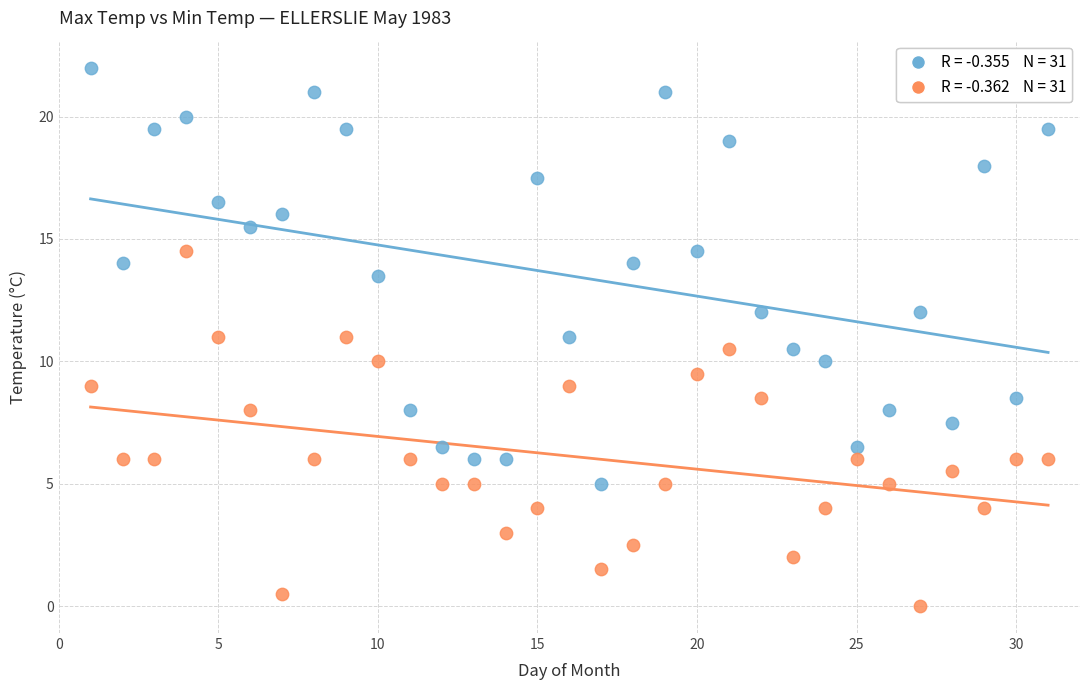

Across all data points, what is the range of X values (max minus min)?

30.0